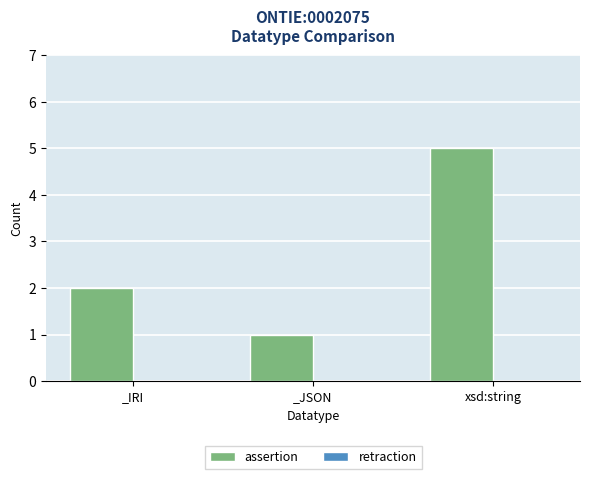

What is the sum of the values at xsd:string and _JSON?

6